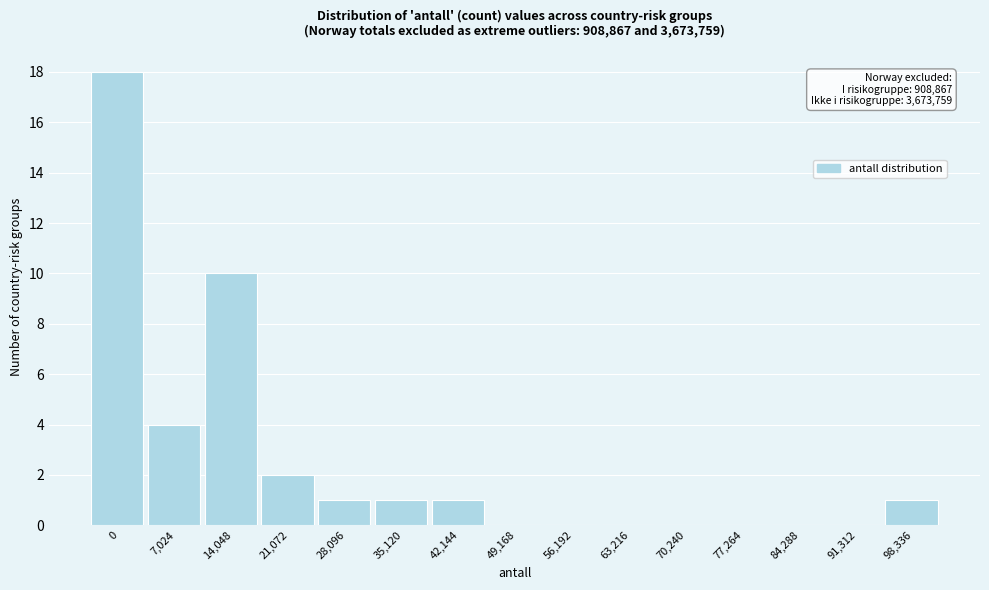

Reading right to left, list all the values displayed in this chart.

98,336=1	91,312=0	84,288=0	77,264=0	70,240=0	63,216=0	56,192=0	49,168=0	42,144=1	35,120=1	28,096=1	21,072=2	14,048=10	7,024=4	0=18